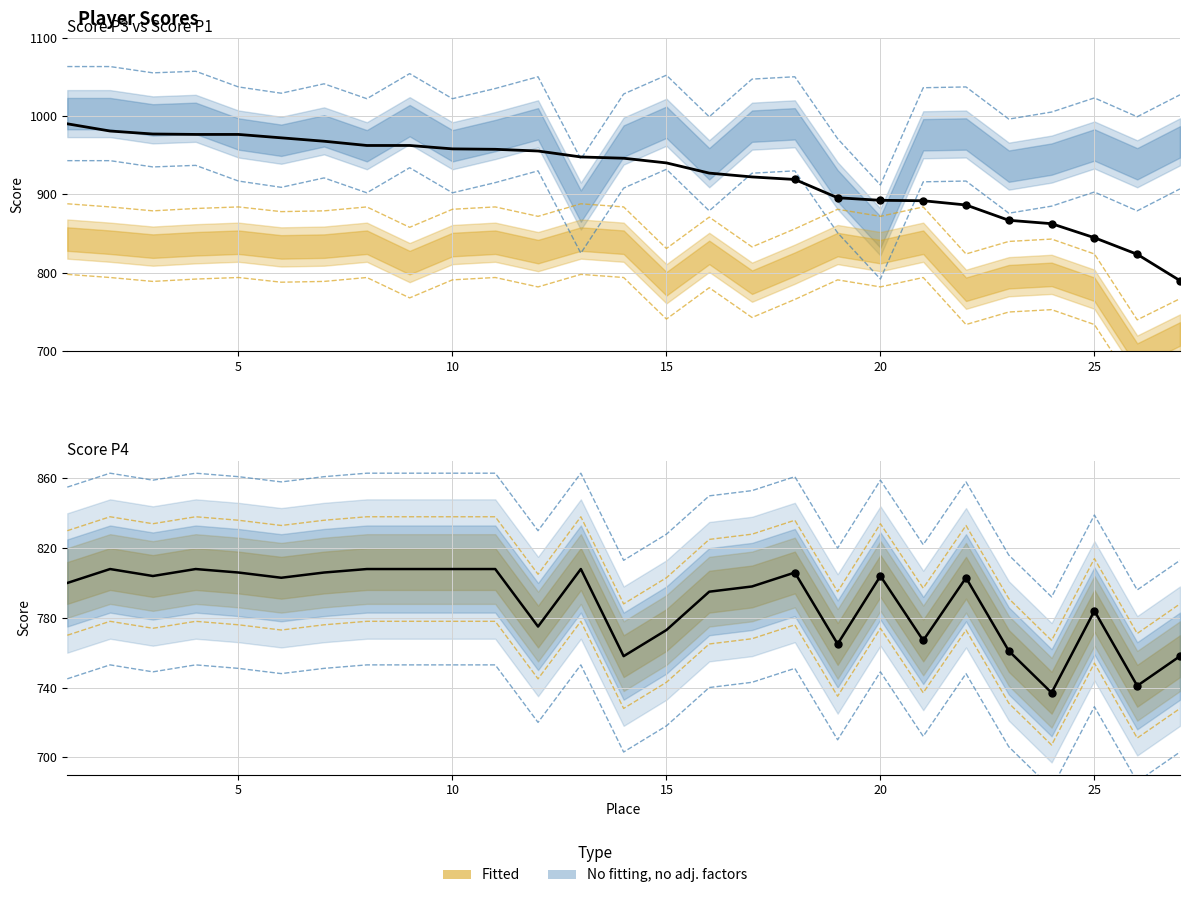

True or false: Score P4 actual and Cumul (normalized) intersect in this chart.

False